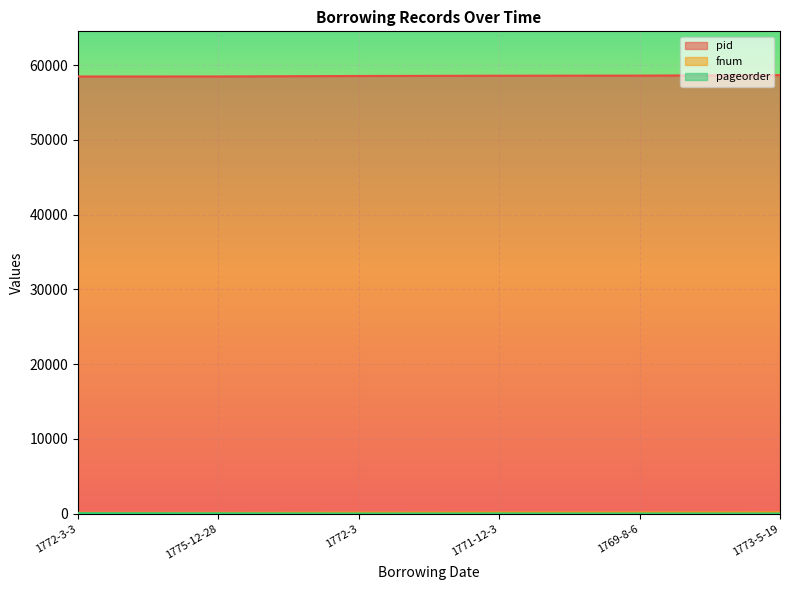

At which category is the sum across all series the highest?

1773-5-19